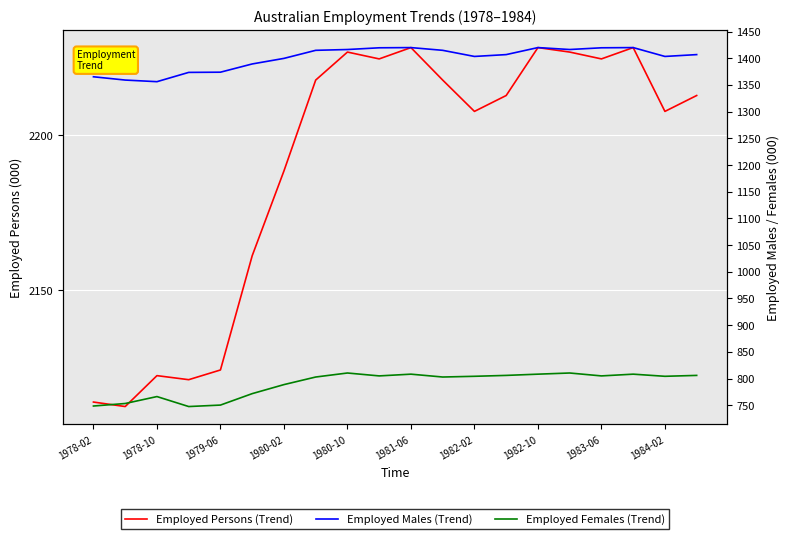

How many lines are shown in the chart?

3